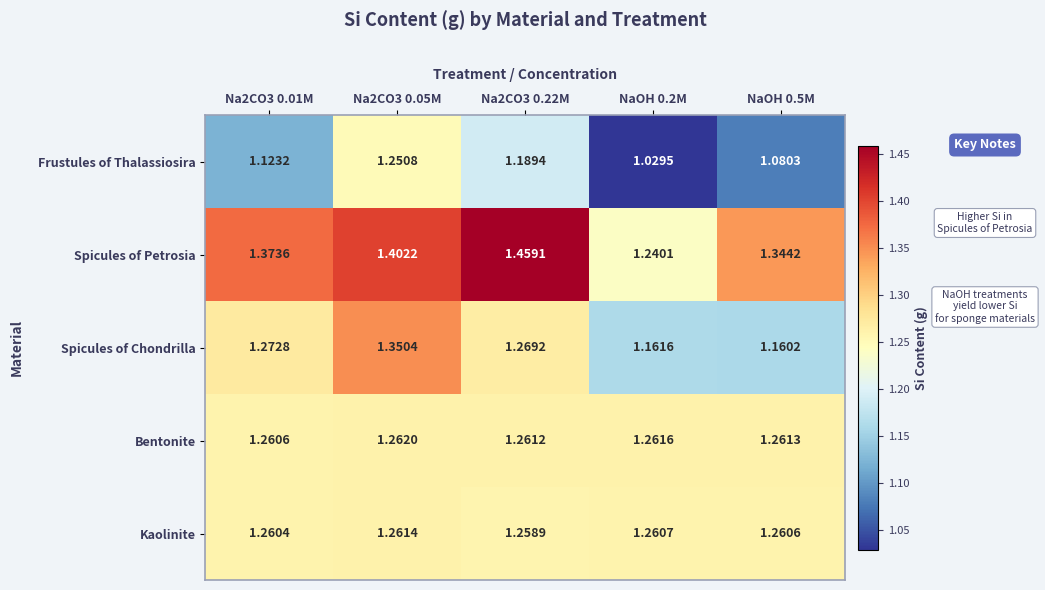

What is the spread (max minus min) of values at Na2CO3 0.22M?

0.3